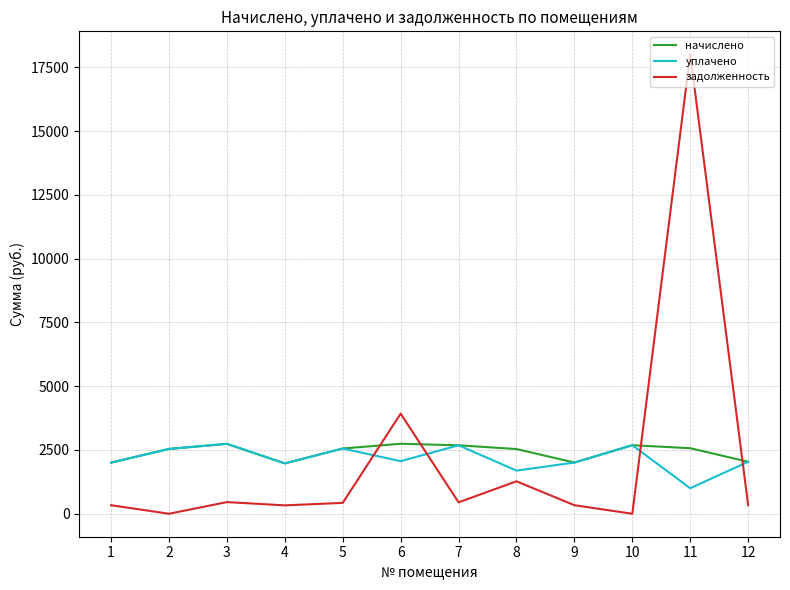

Is it true that уплачено equals 2910.8 at 6?

False